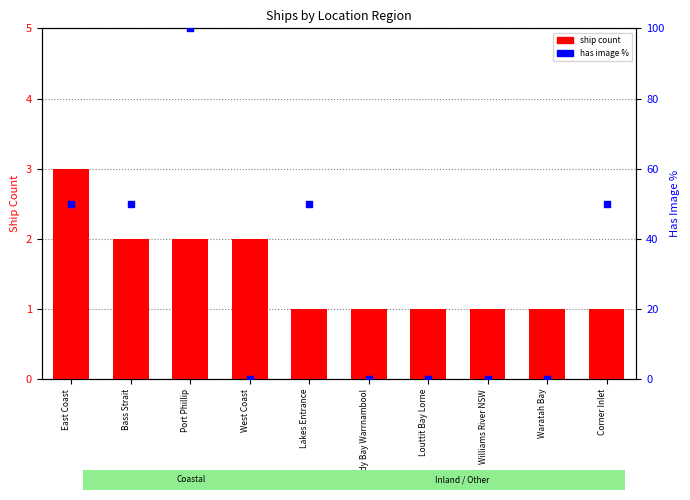

What is the total value across all series at Waratah Bay?

1